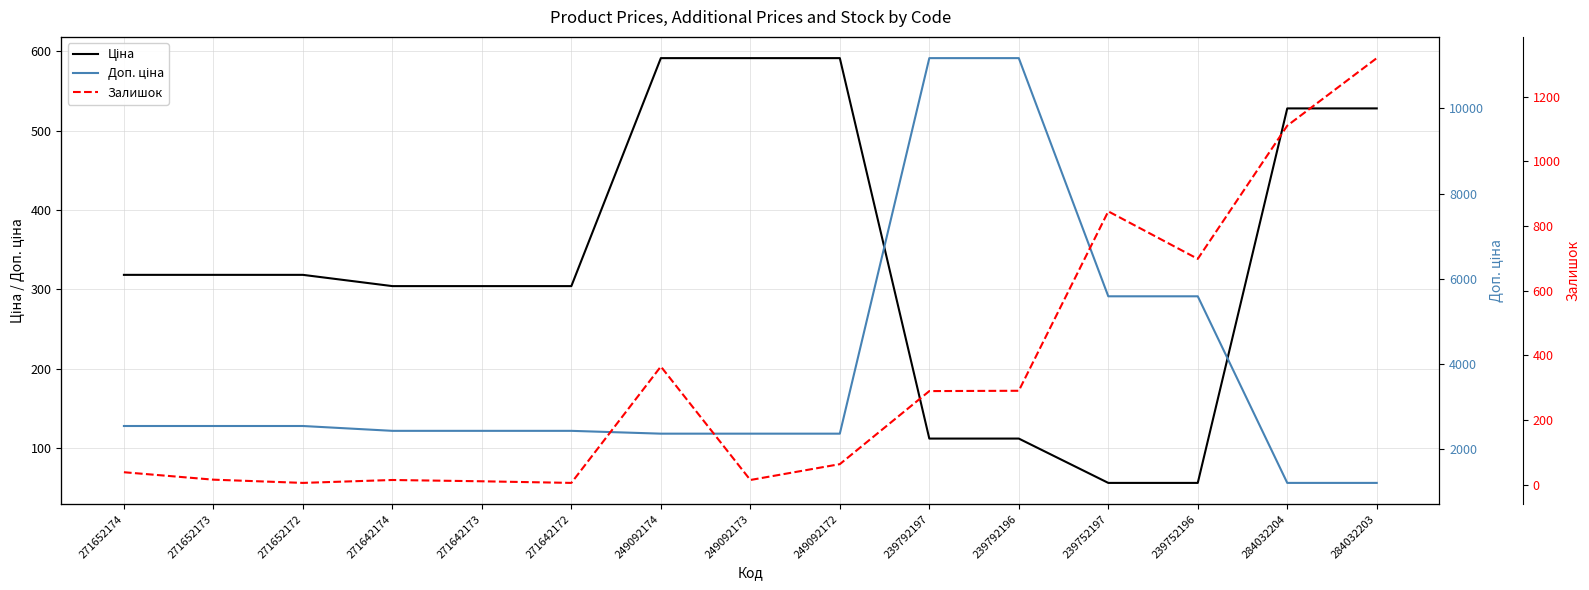

Where is Ціна nearest to the value 323?

271652174